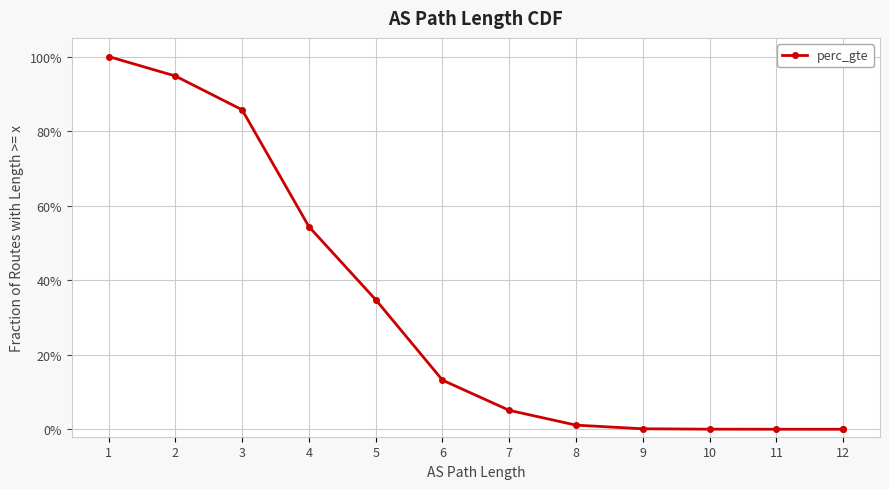

True or false: the data has more than 1 interior local peaks.

False